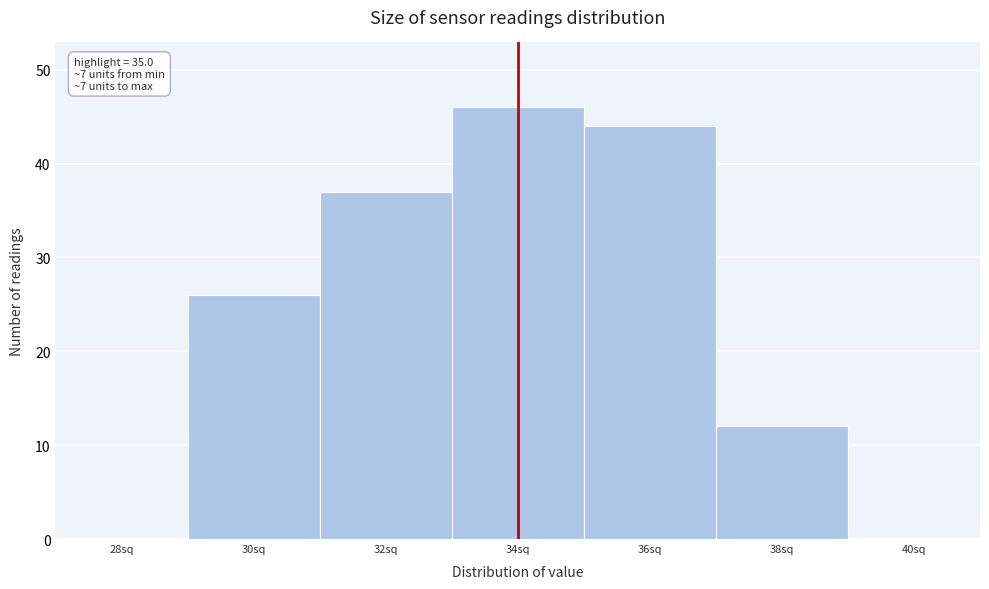

Reading left to right, what are all the values shown in this chart?

28sq=0	30sq=26	32sq=37	34sq=46	36sq=44	38sq=12	40sq=0